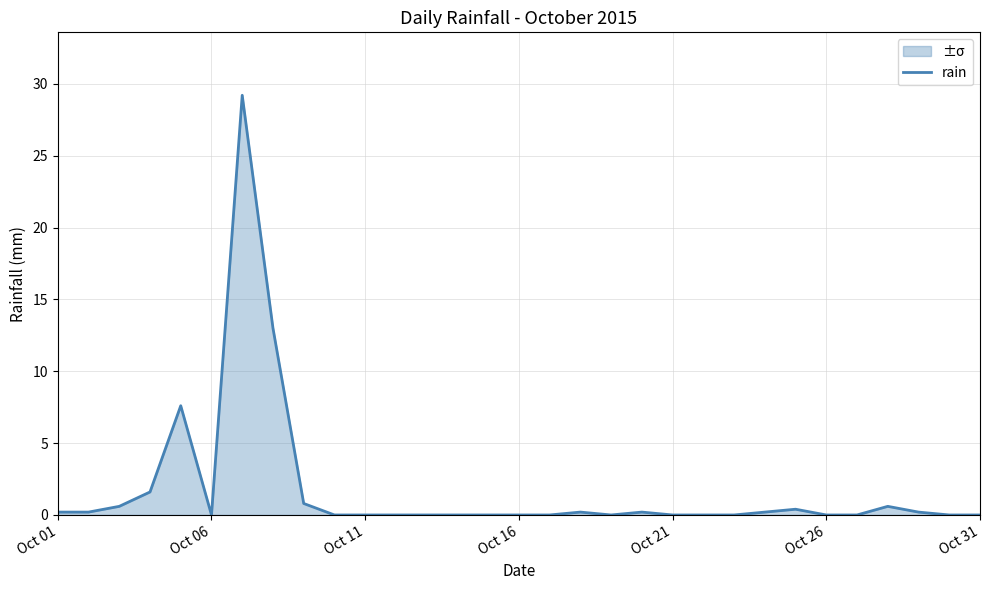

Reading left to right, list all the values displayed in this chart.

0.2	0.2	0.6	1.6	7.6	0.0	29.2	13.0	0.8	0.0	0.0	0.0	0.0	0.0	0.0	0.0	0.0	0.2	0.0	0.2	0.0	0.0	0.0	0.2	0.4	0.0	0.0	0.6	0.2	0.0	0.0